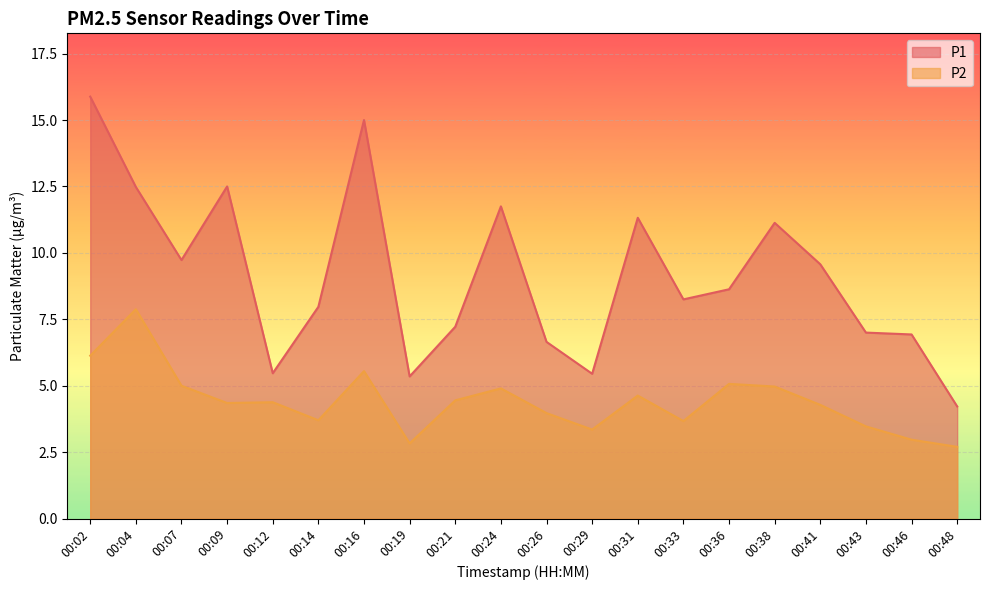

How many data points in P2 are less than 4?

8